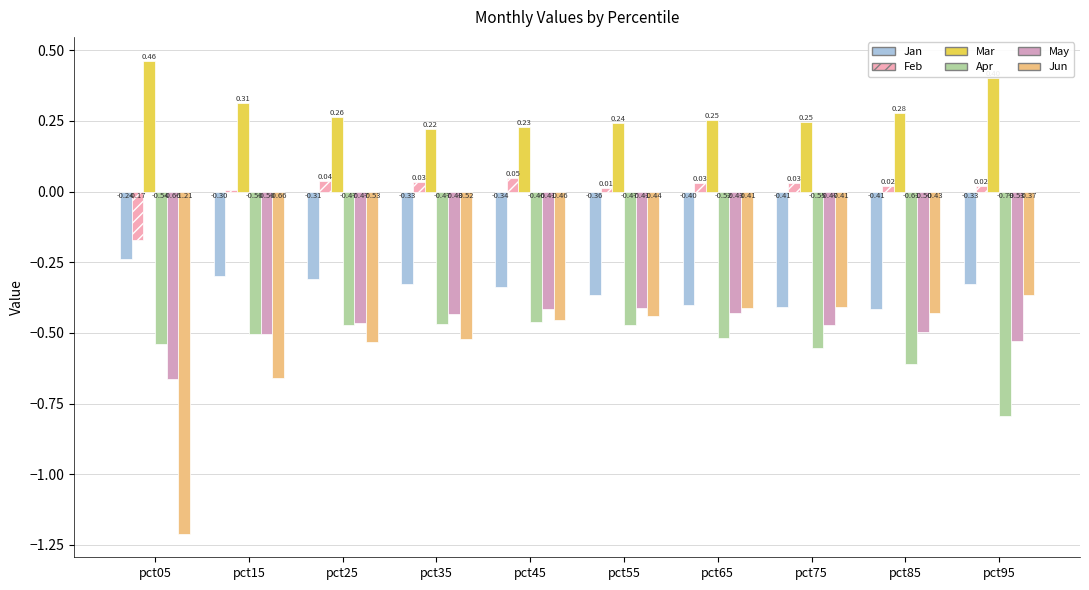

Between pct35 and pct95, which series saw the biggest shift?

Apr